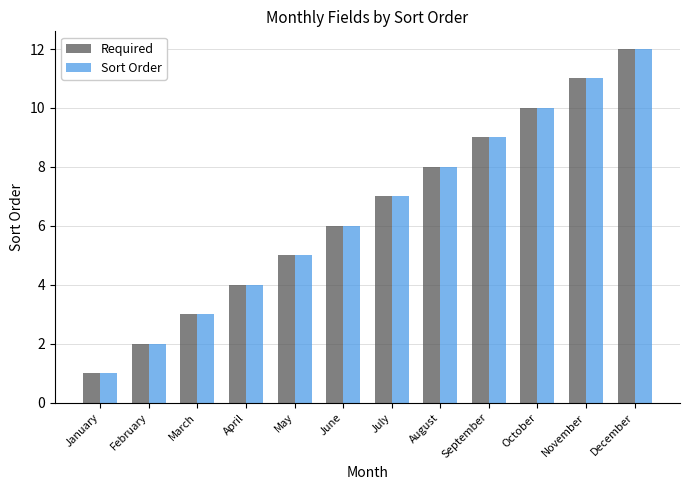

At which category is the sum across all series the highest?

December